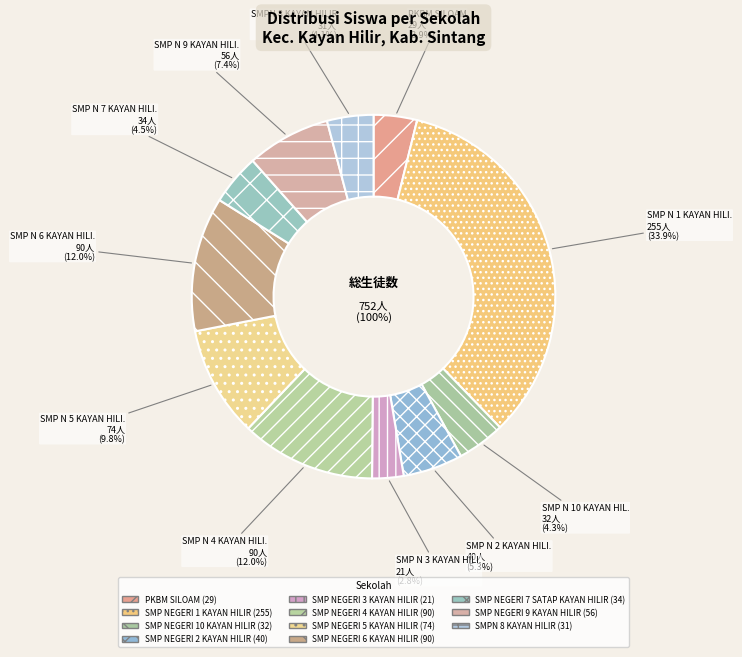

What portion of the pie excludes SMP NEGERI 4 KAYAN HILIR?

88.0%